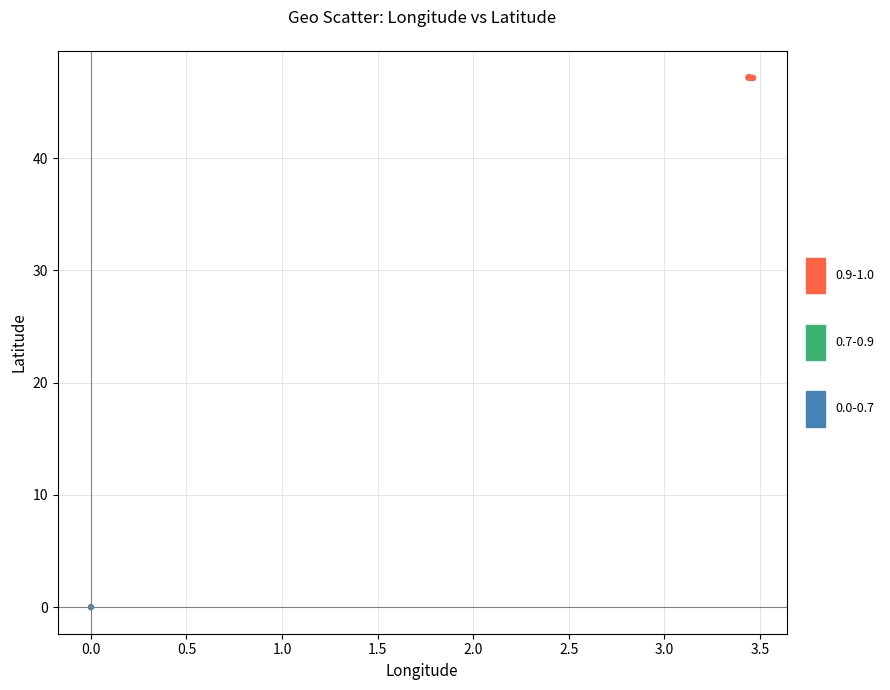

Which series reaches the minimum Y coordinate?

0.0-0.7